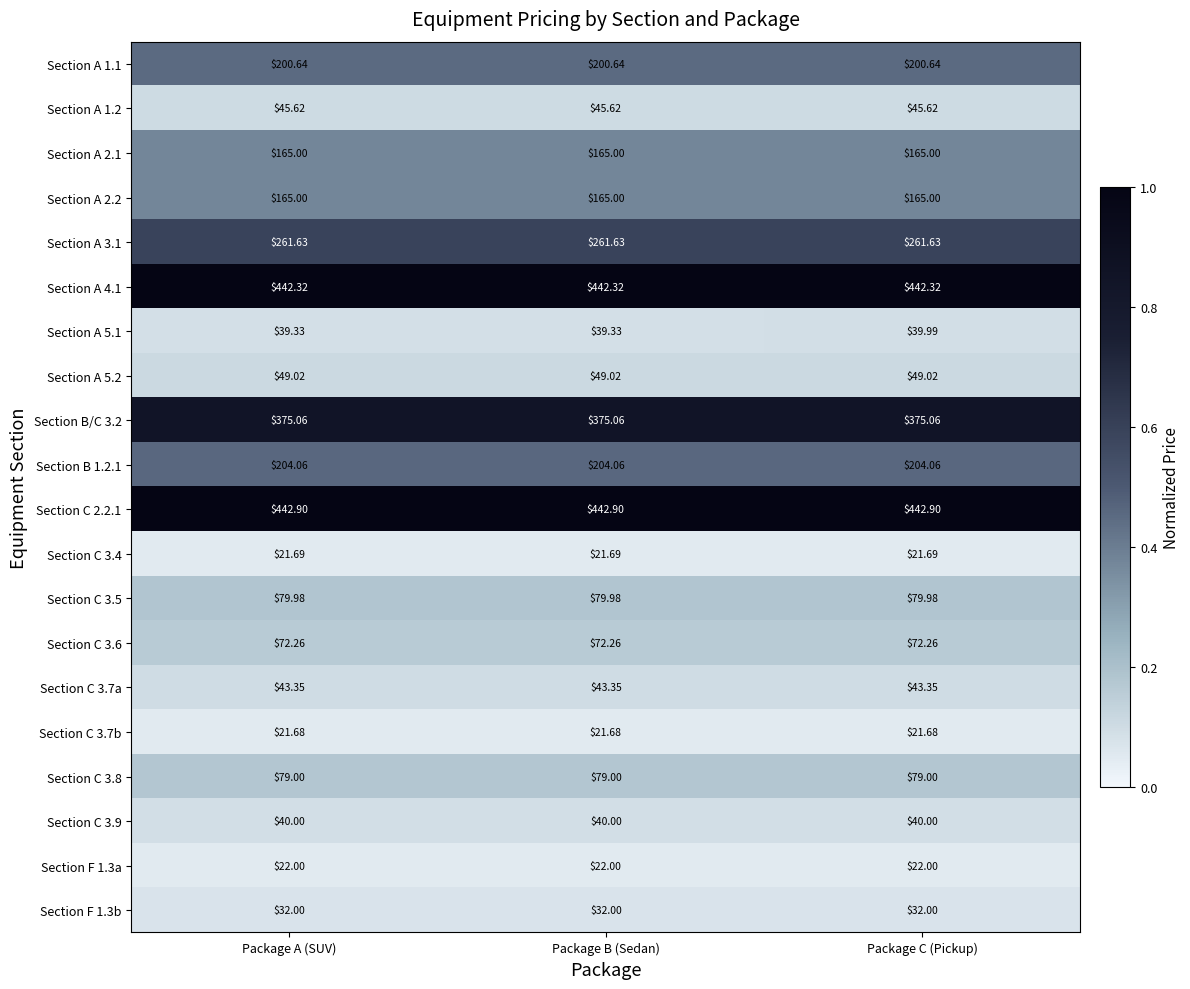

Which series has the largest range (max minus min)?

Section A 5.1